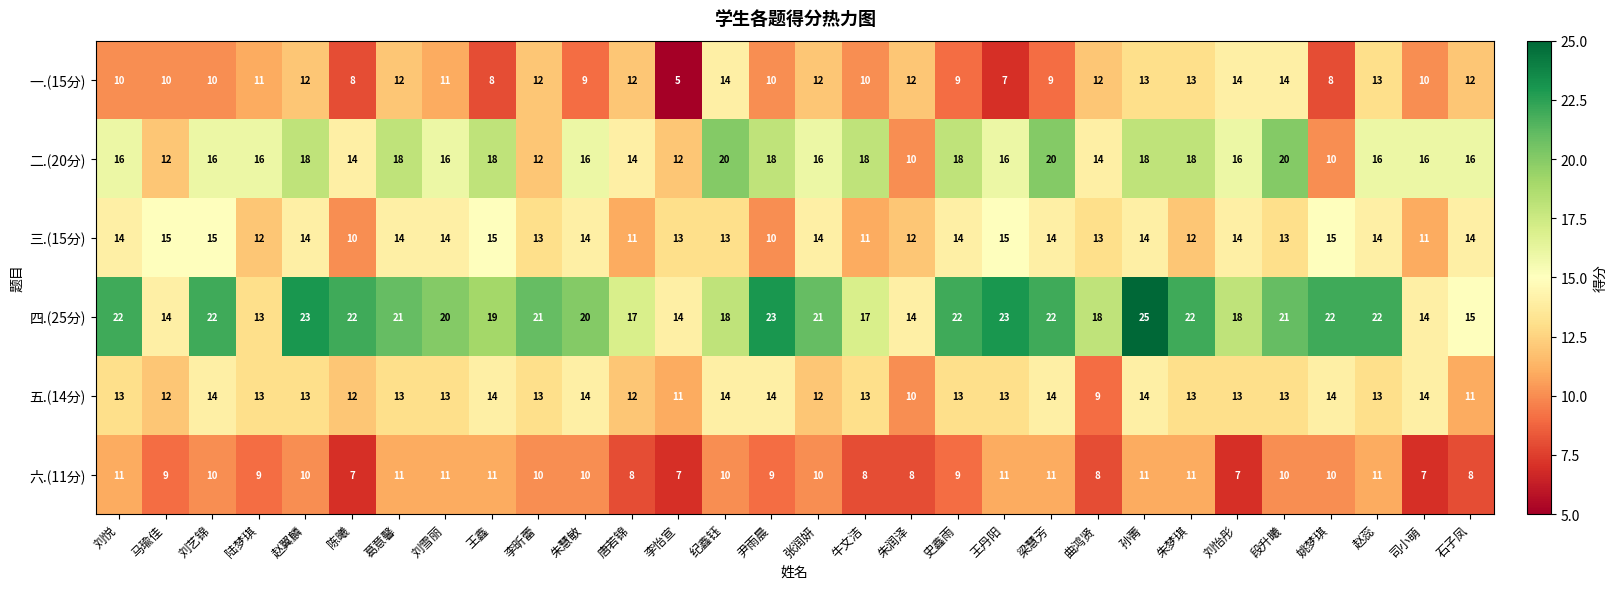

What is the minimum value shown in the chart?

5